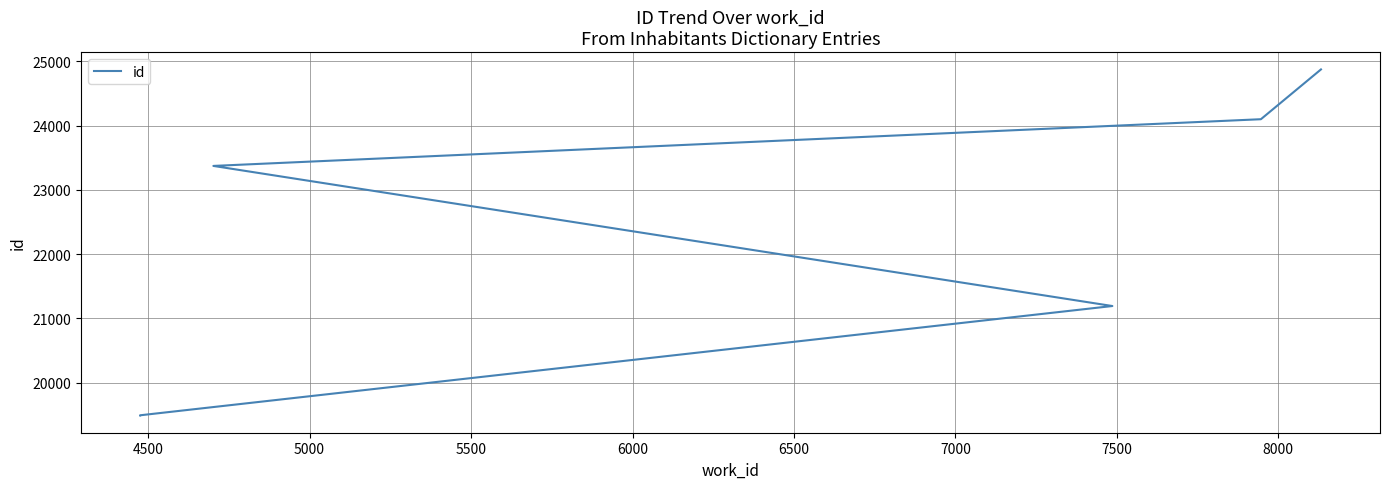

How many lines are shown in the chart?

1